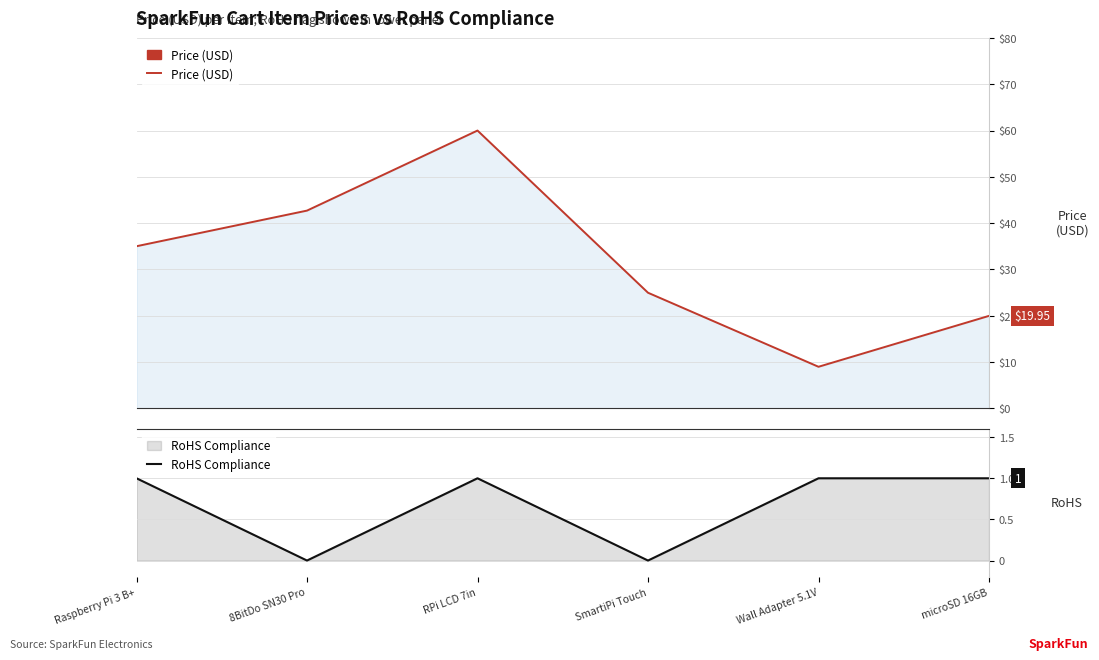

Rank the series by their maximum value, from lowest to highest.

RoHS Compliance, Price (USD)